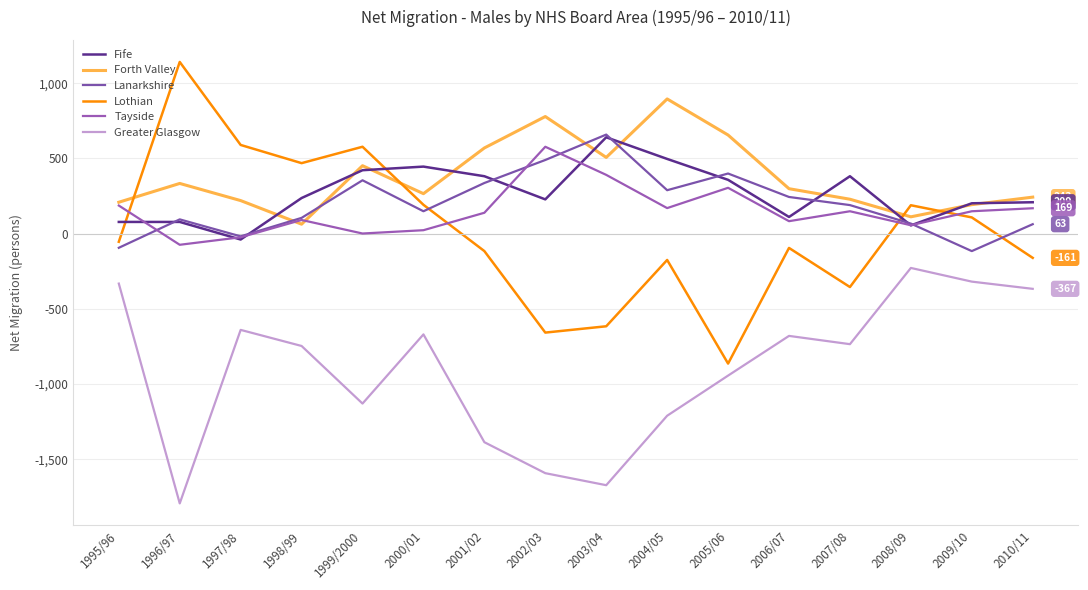

Reading left to right, transcribe all the data shown in this chart.

Fife: 78	78	-39	237	422	446	382	228	641	497	358	111	382	55	202	209
Forth Valley: 209	334	220	63	452	266	570	779	507	896	656	299	229	112	193	243
Lanarkshire: -94	95	-18	105	355	149	337	490	659	289	400	244	190	67	-116	63
Lothian: -54	1142	590	469	578	192	-116	-658	-616	-175	-864	-95	-355	189	108	-161
Tayside: 187	-74	-24	91	1	23	139	578	391	170	305	83	149	56	149	169
Greater Glasgow: -332	-1794	-640	-747	-1130	-670	-1387	-1593	-1673	-1211	-944	-680	-735	-228	-319	-367